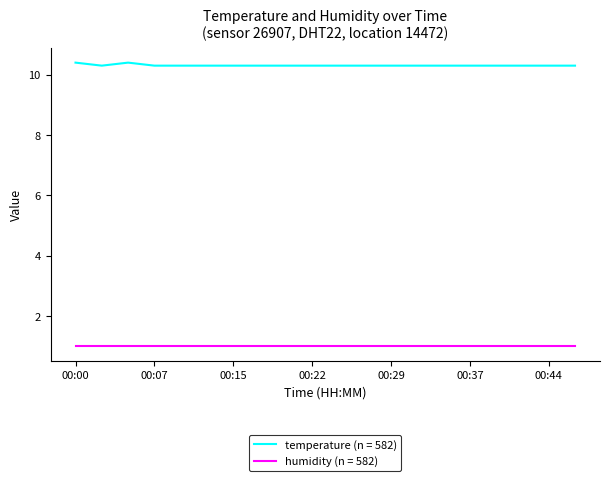

True or false: humidity (n = 582) and temperature (n = 582) cross at least once.

False